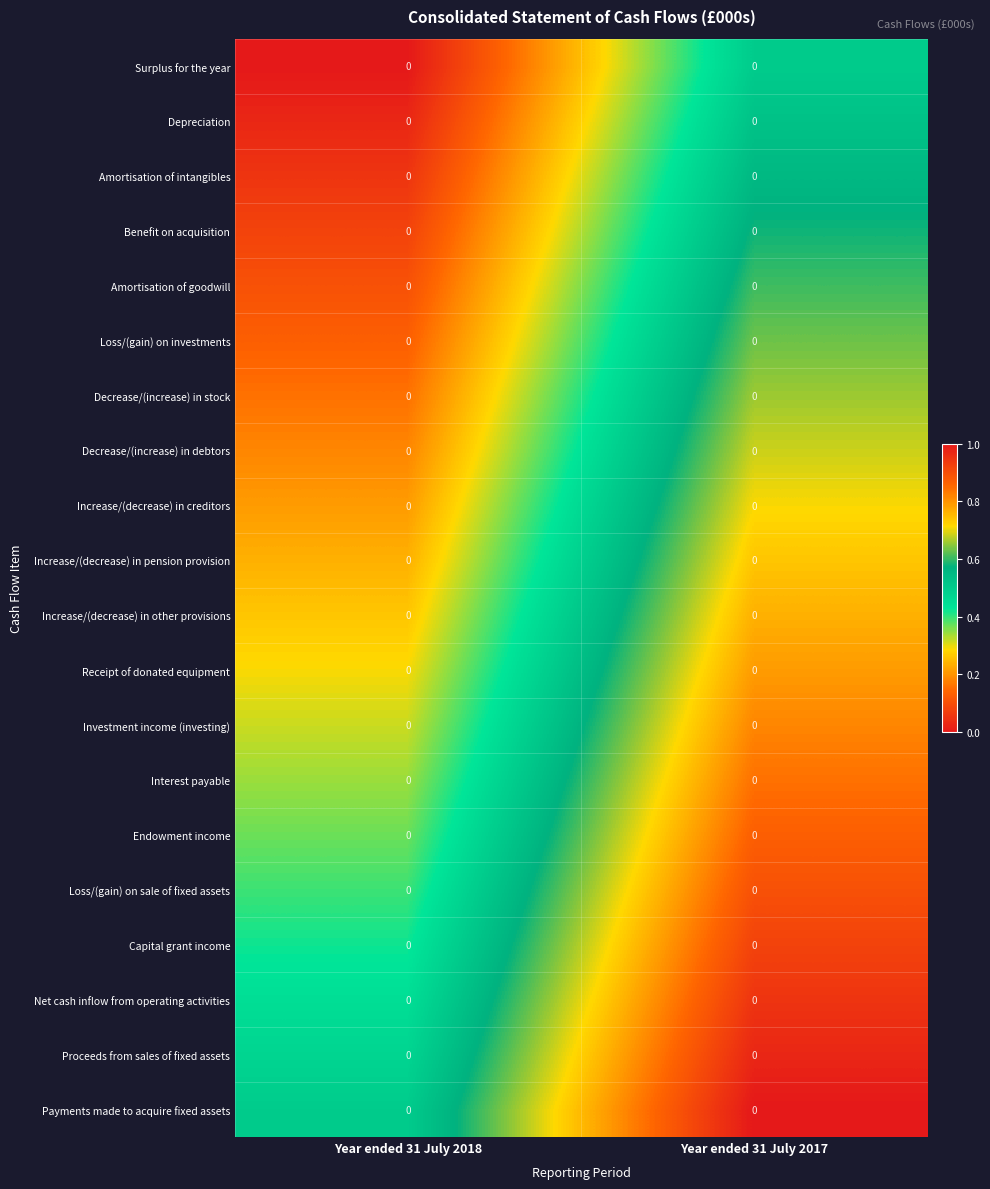

Between Year ended 31 July 2017 and Year ended 31 July 2018, which is larger?

Year ended 31 July 2017